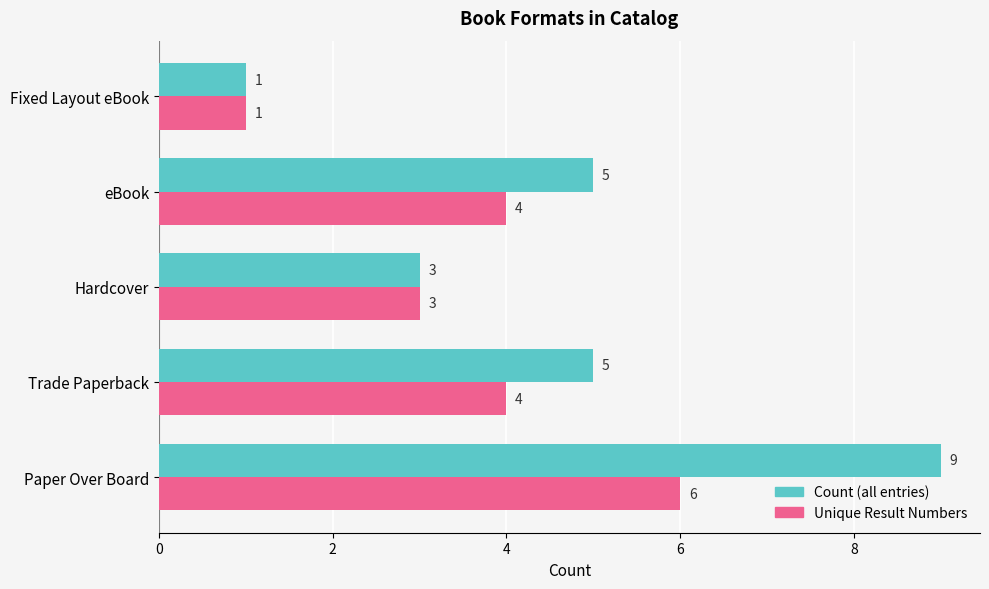

List the series in order of their overall mean, highest first.

Count (all entries), Unique Result Numbers